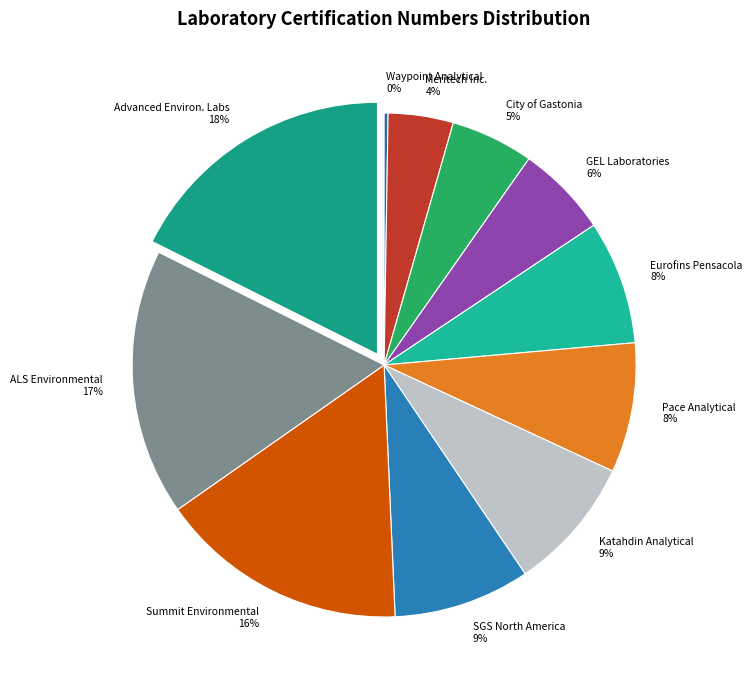

What percentage is the Advanced Environ. Labs 18% slice, to the nearest percent?

18%